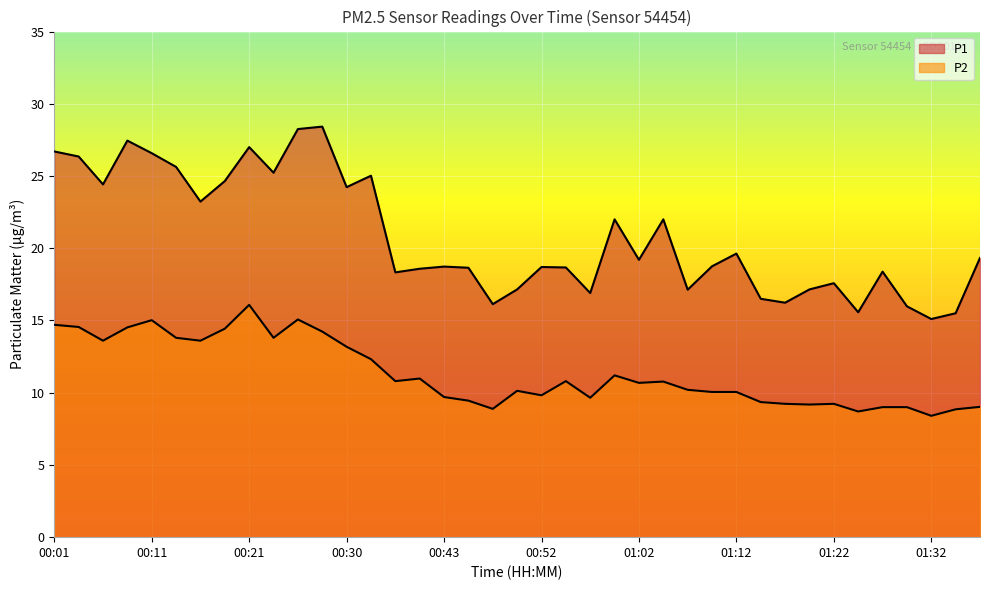

List the series in order of their peak value, highest first.

P1, P2